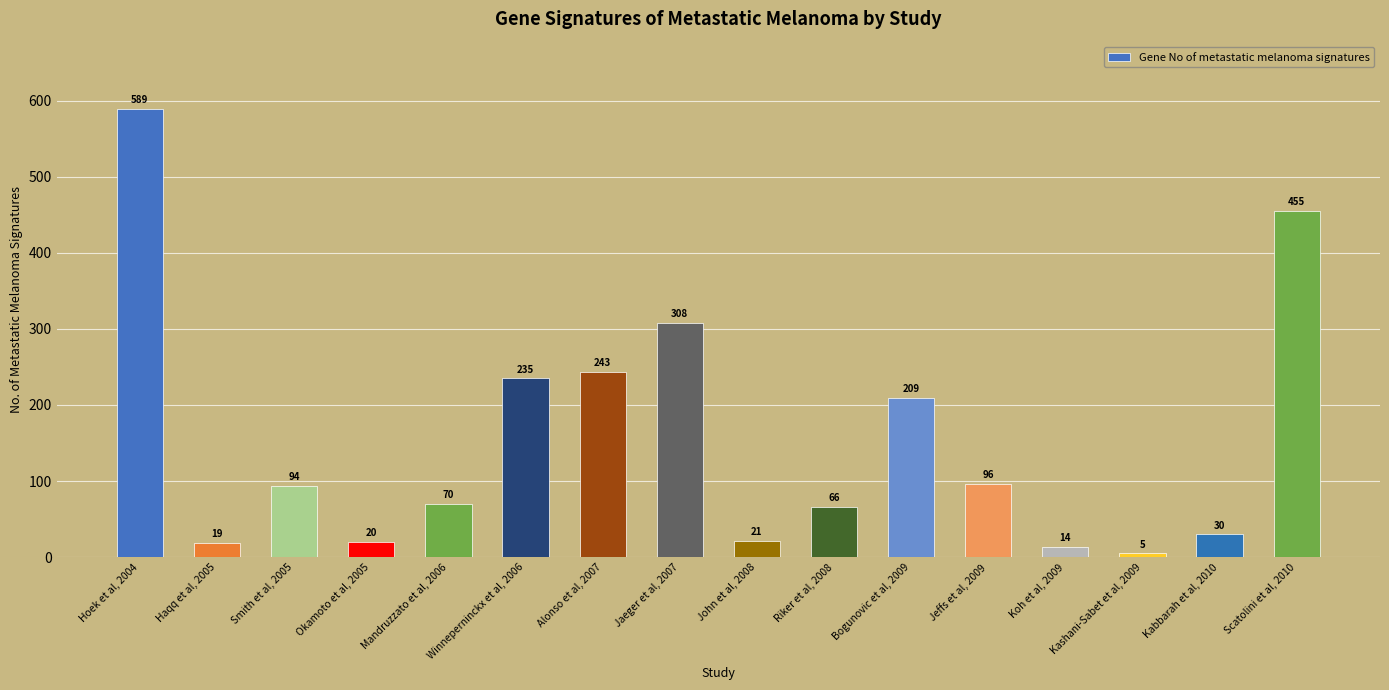

Which label corresponds to the largest value in the chart?

Hoek et al, 2004